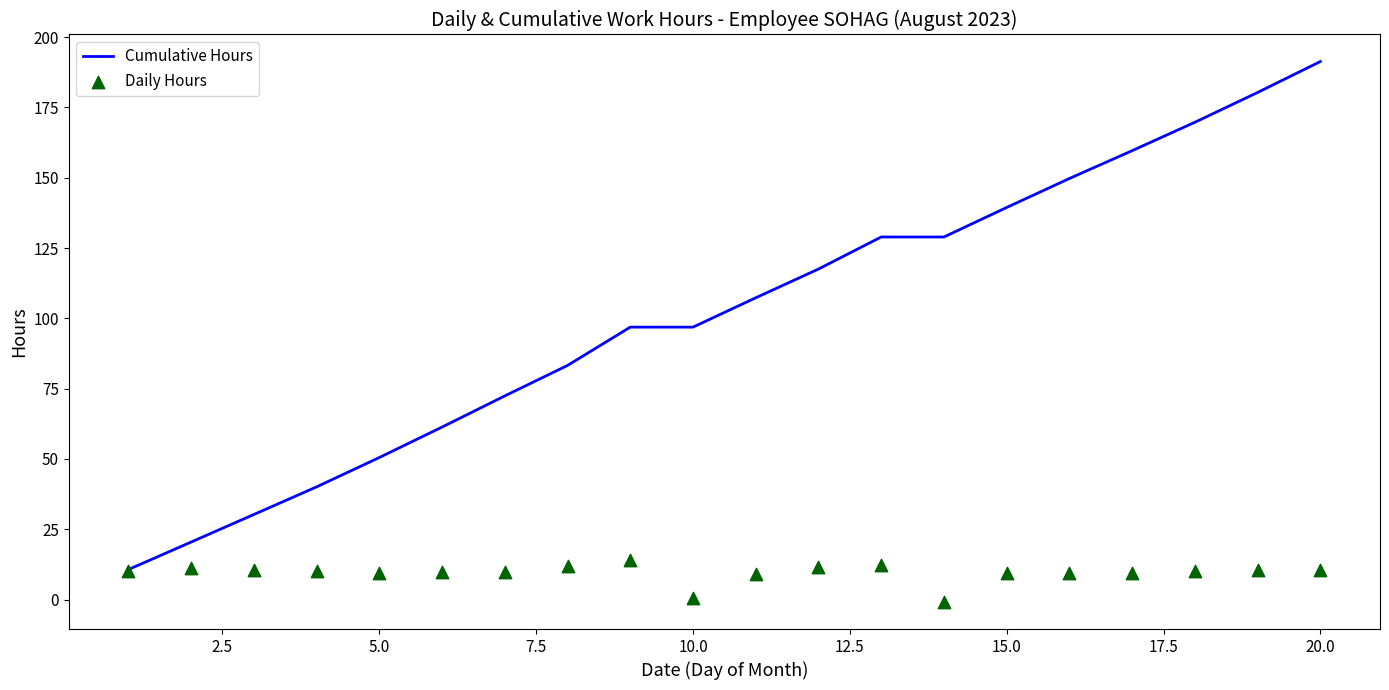

The Cumulative Hours series shows 191.3 at 20.0. True or false?

True